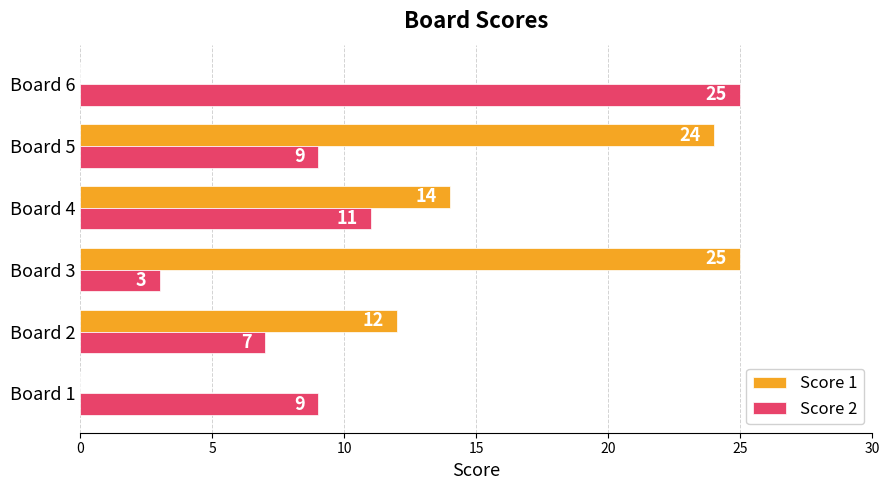

Which series has the largest total across all categories?

Score 1